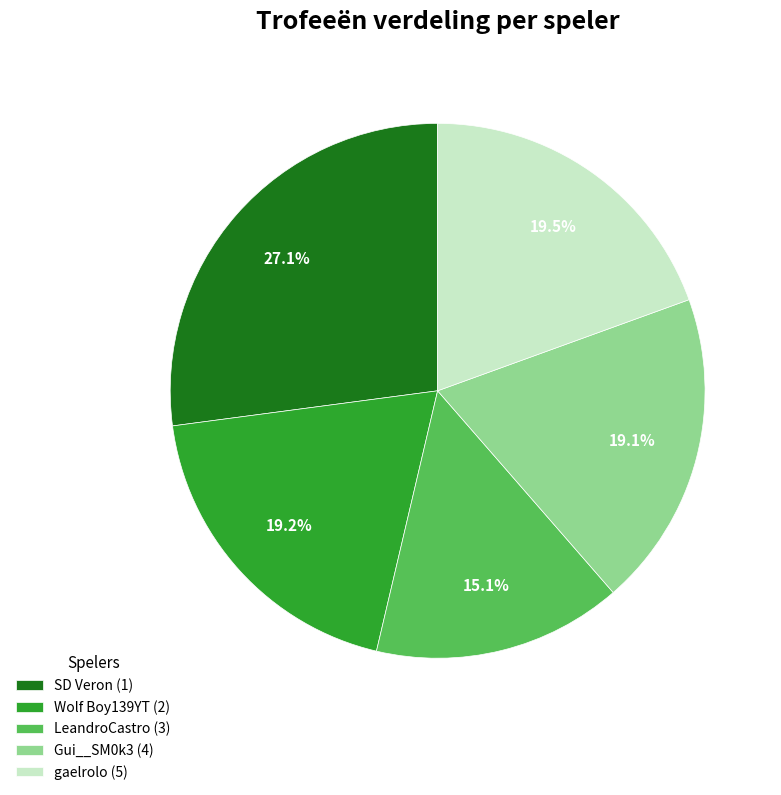

To the nearest percent, what portion does Gui__SM0k3 (4) represent?

19%